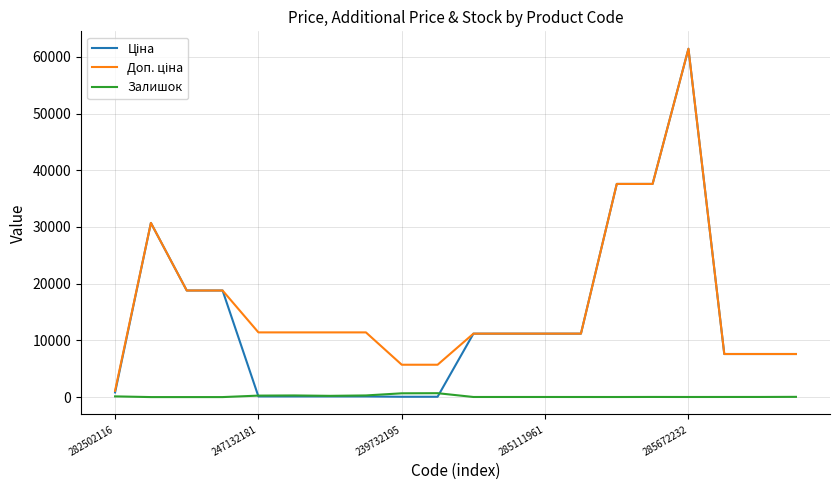

What is the greatest value displayed?

61434.3